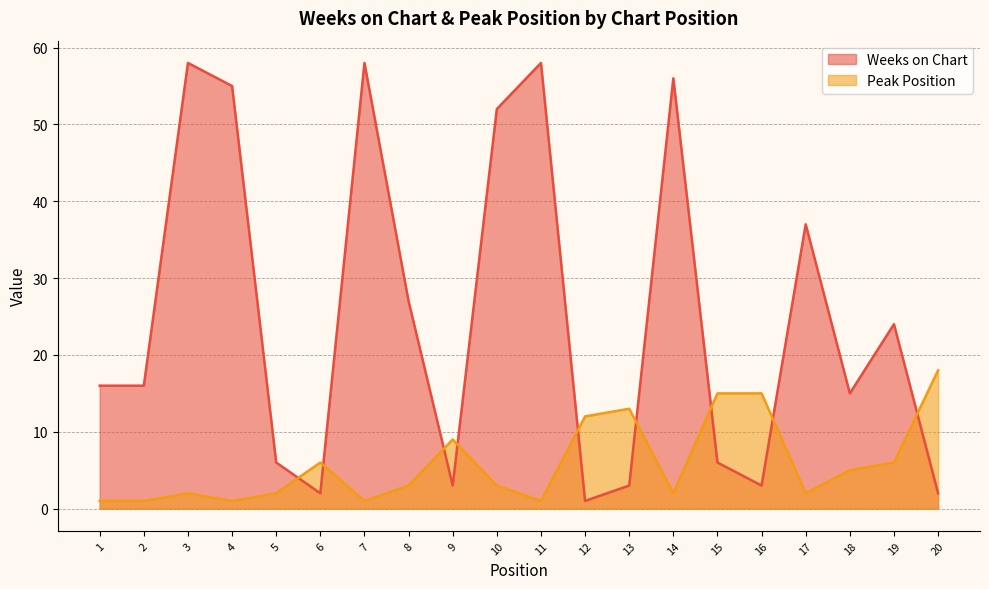

True or false: Weeks on Chart and Peak Position cross at least once.

True